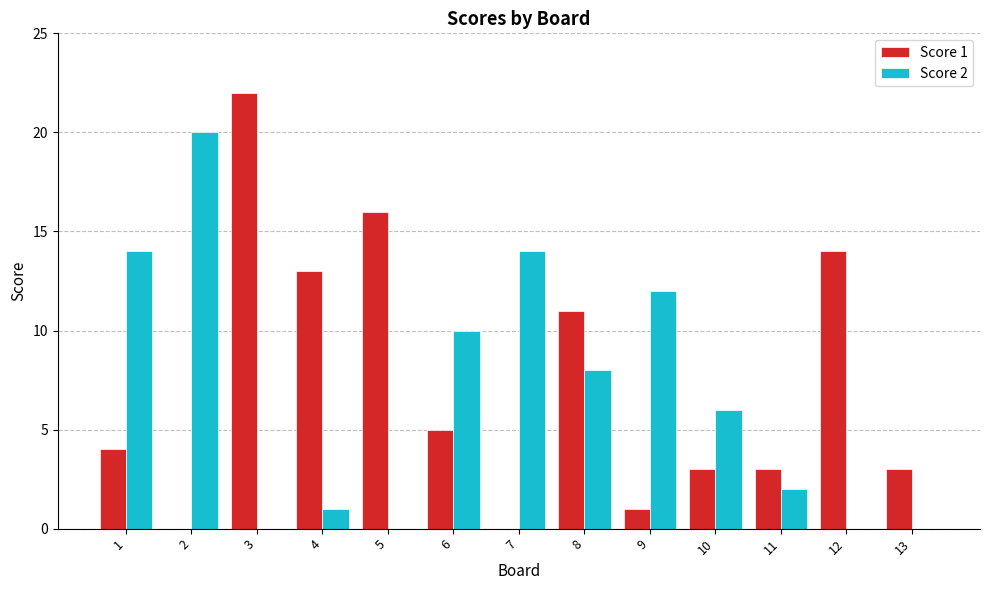

What is the maximum value shown in the chart?

22